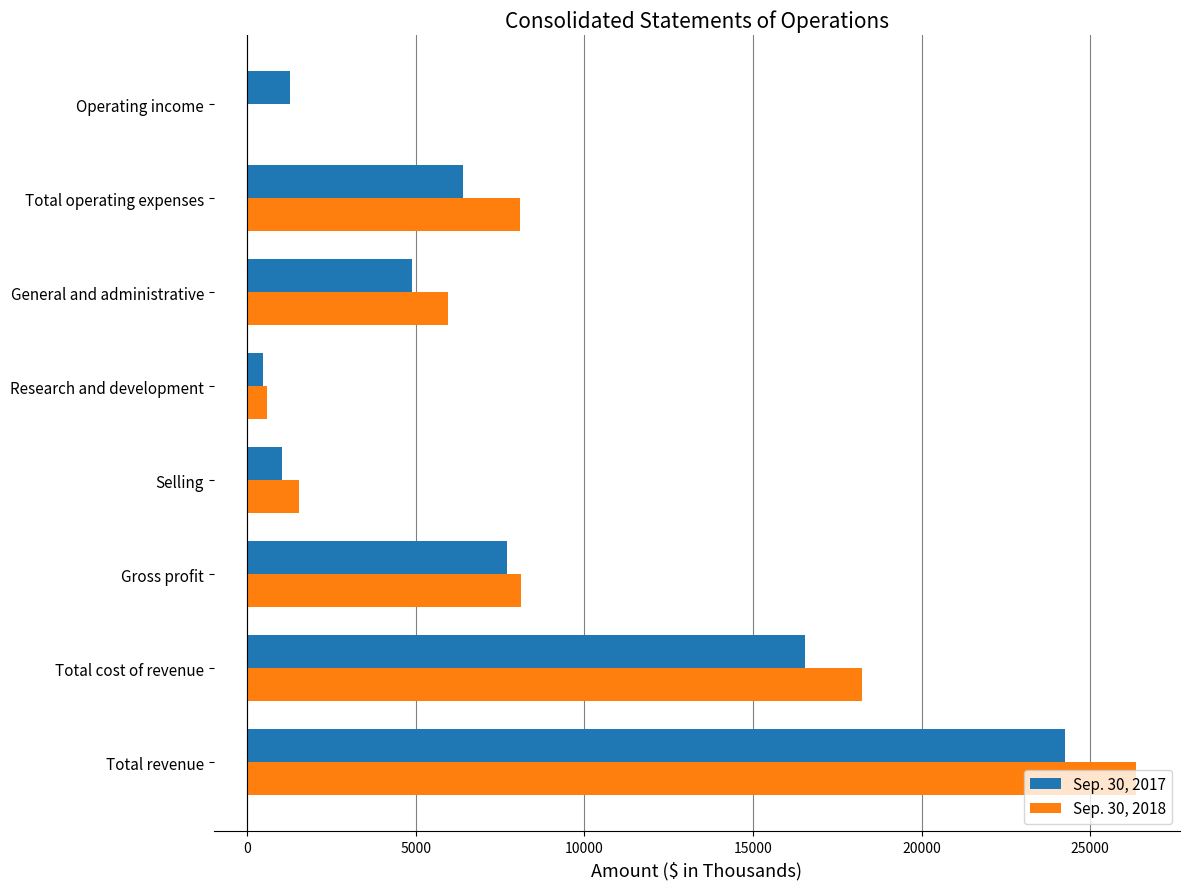

The Sep. 30, 2017 series shows 1053 at Selling. True or false?

True